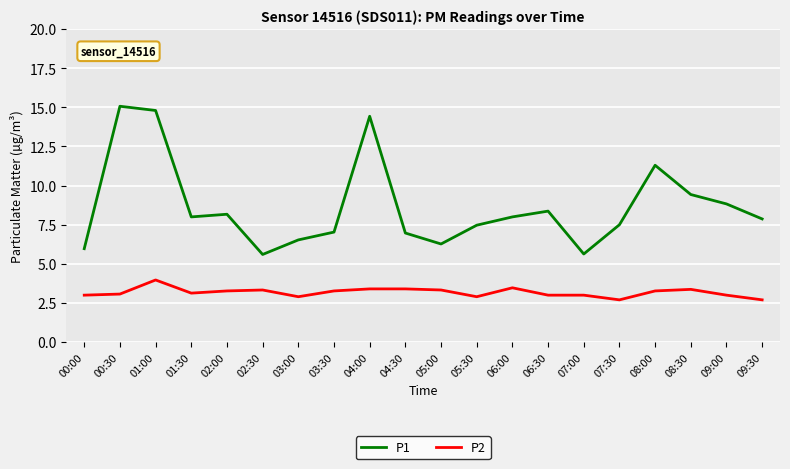

What is the greatest value displayed?

15.1